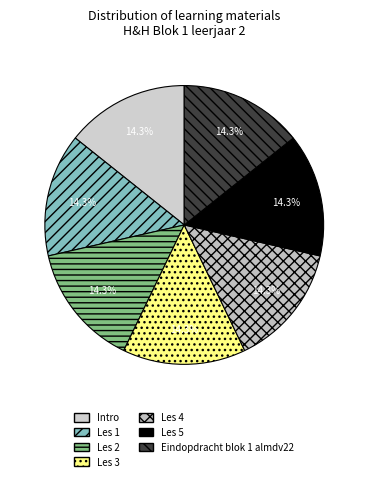

Which category has the biggest portion of the pie?

Eindopdracht blok 1 almdv22